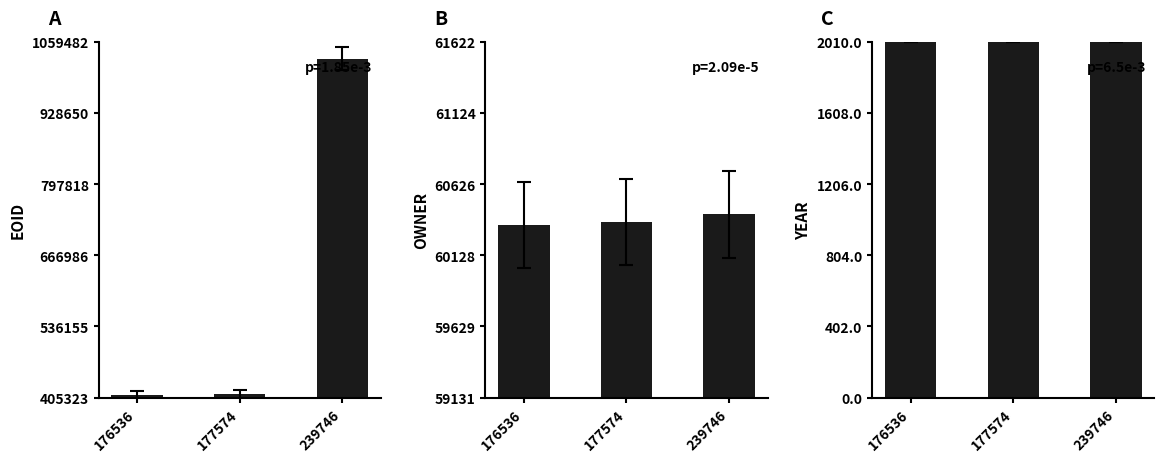

What is the spread (max minus min) of values at 239746?

1026615